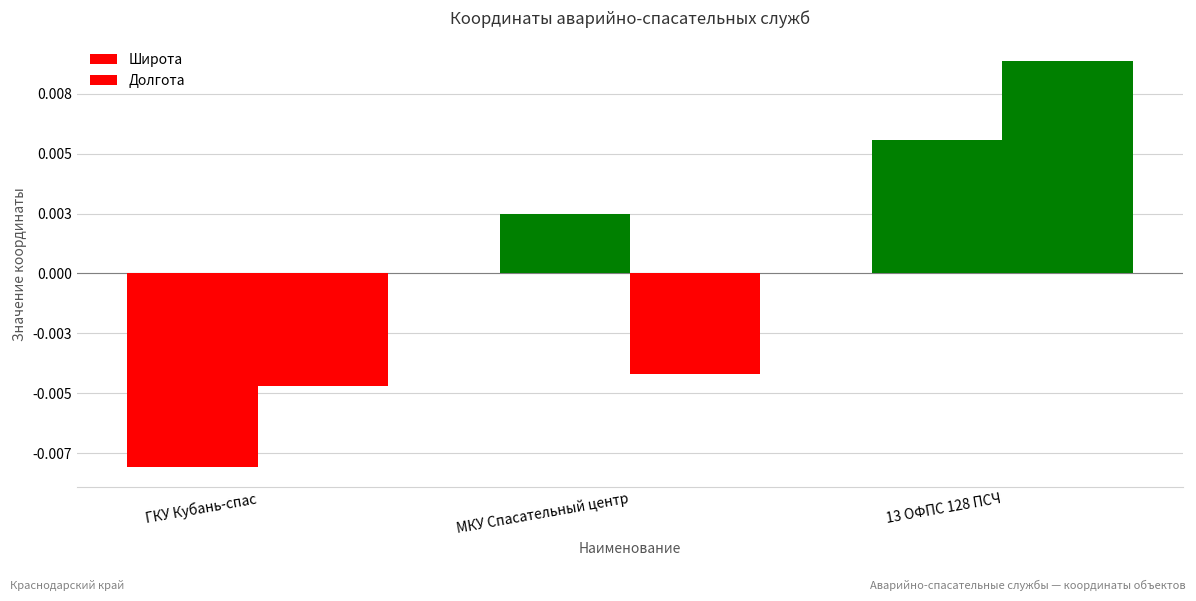

What position from the left is ГКУ Кубань-спас?

1